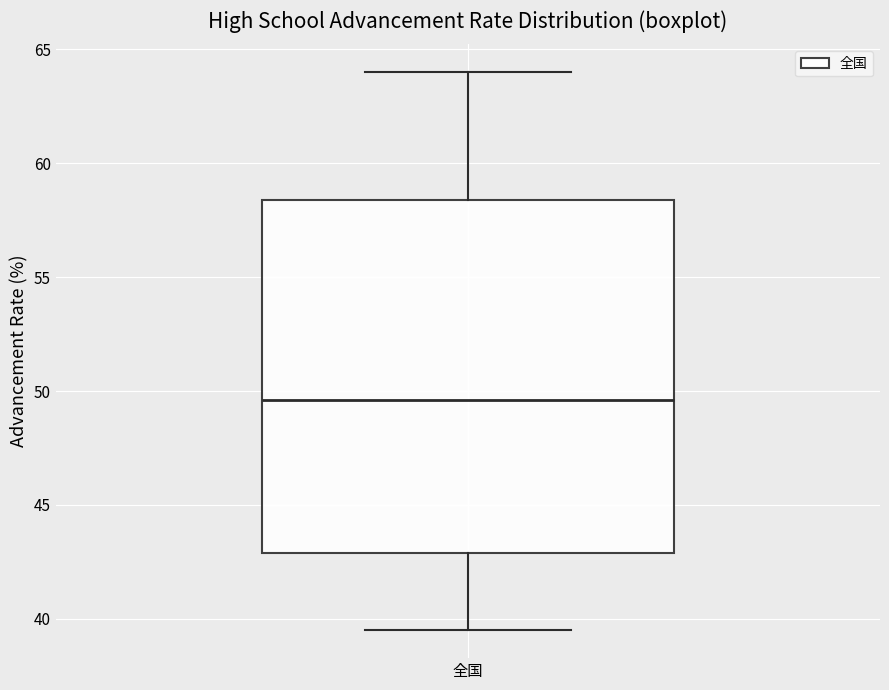

Read this box plot against the y-axis: the position of the median line, the range covered by the box, and the ends of both whiskers. The values are not printed on the chart, so give them approximately, as read against the axis.

median 49.5, box 43.0 to 58.5, whiskers 39.5 to 64.0